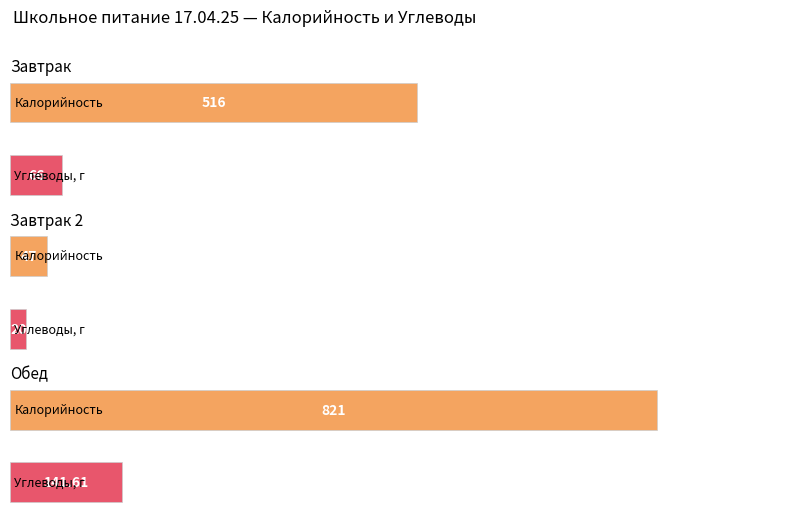

What is the label of the 2nd bar from the left?

Завтрак 2